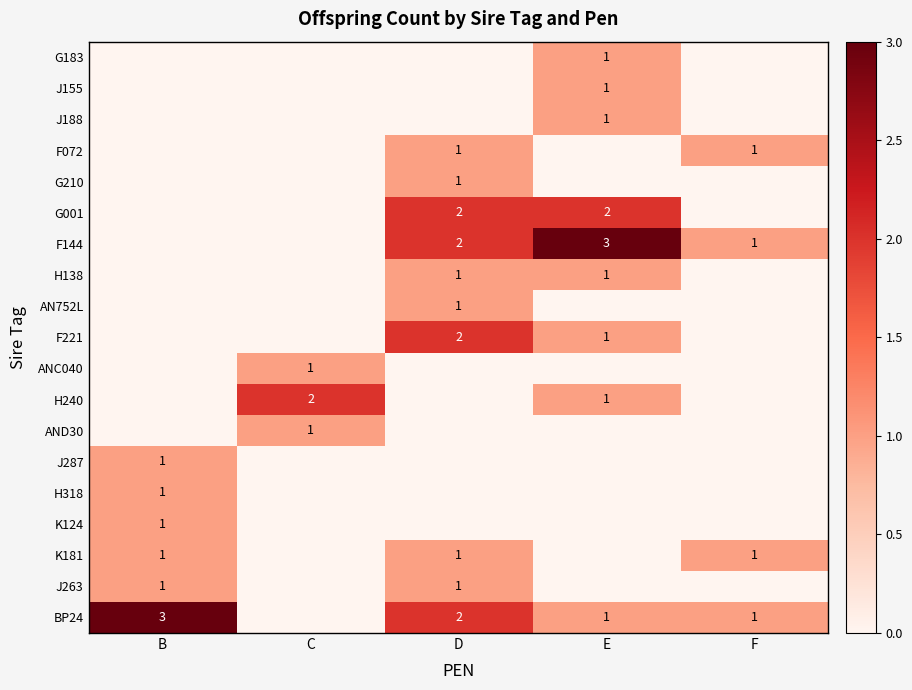

Which label corresponds to the largest value in the chart?

B